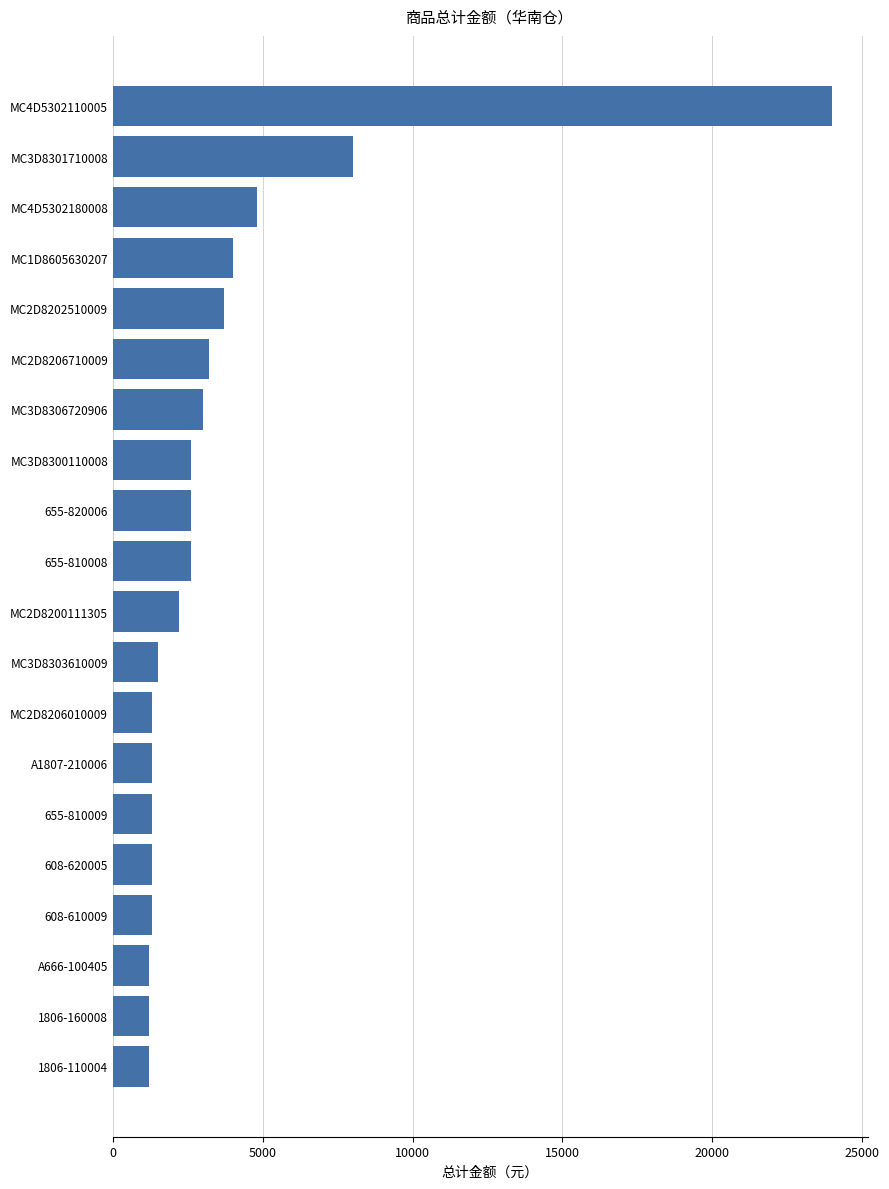

Is it true that the value at 608-620005 is 1299?

True